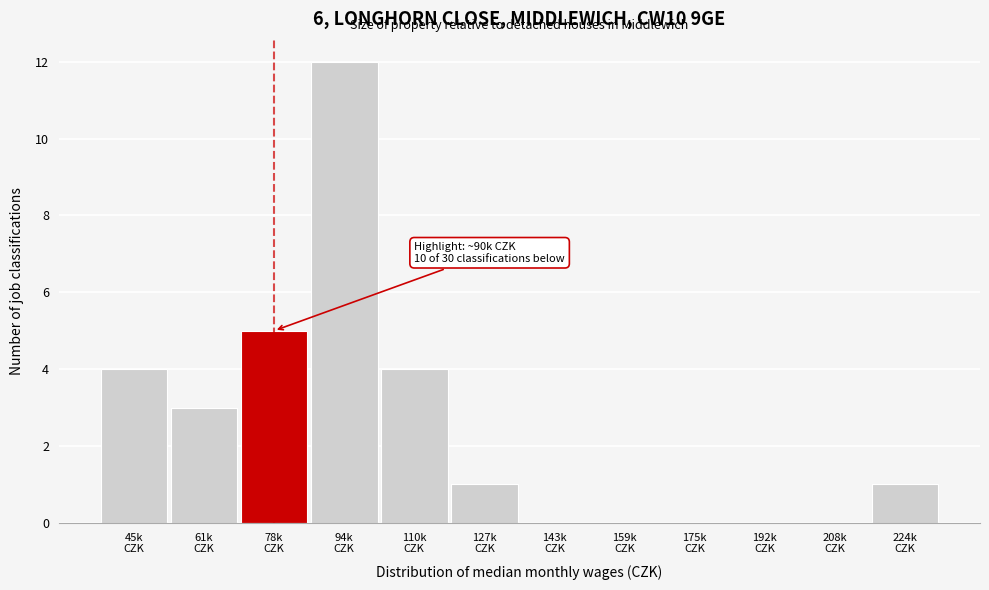

What is the sum of all values?

30